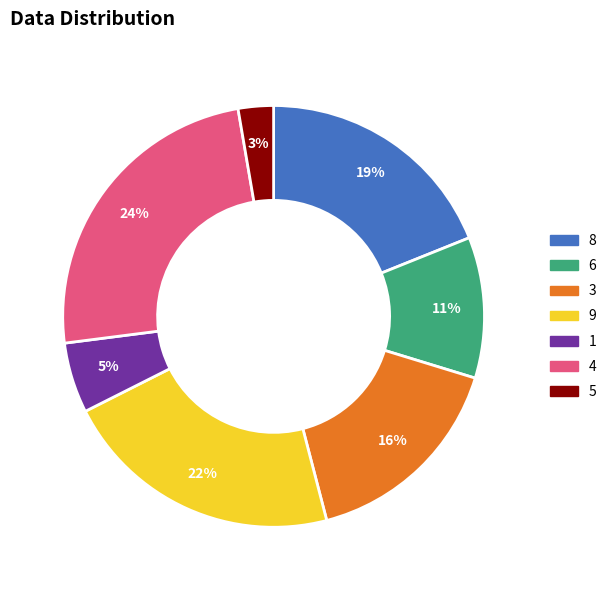

Which has a higher value, 3 or 9?

9